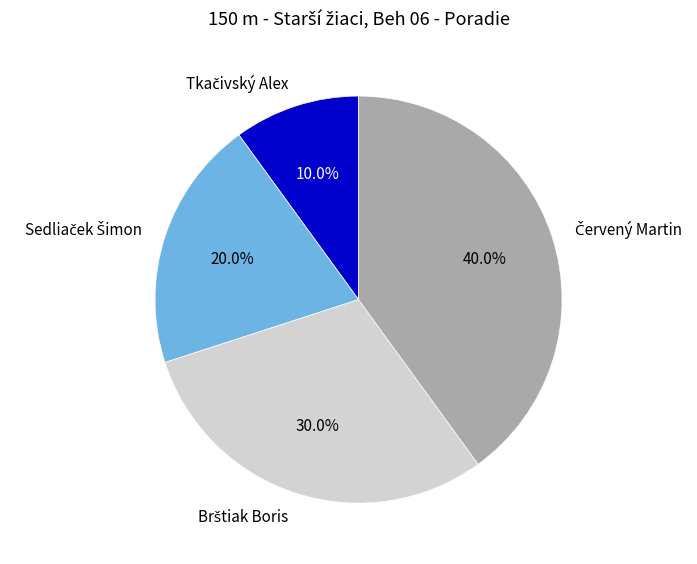

How many segments does this pie chart have?

4